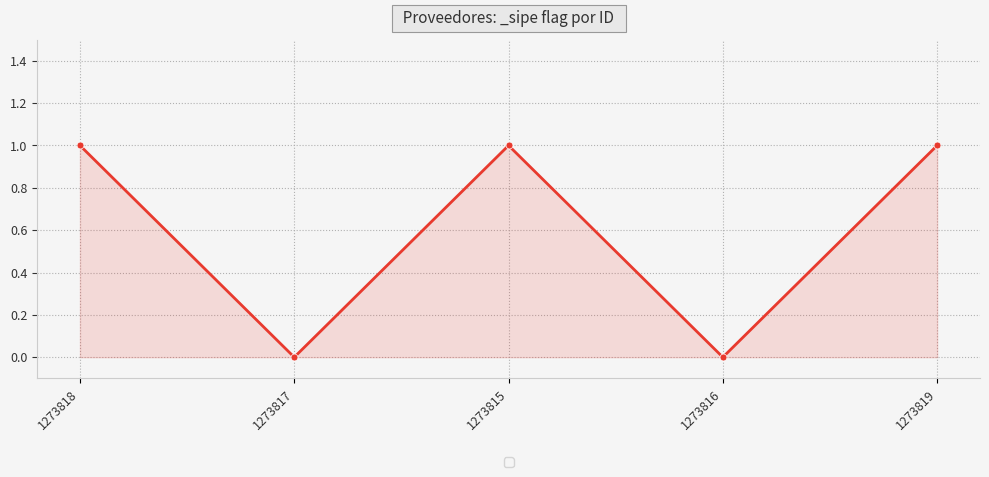

Reading left to right, transcribe all the data shown in this chart.

1	0	1	0	1